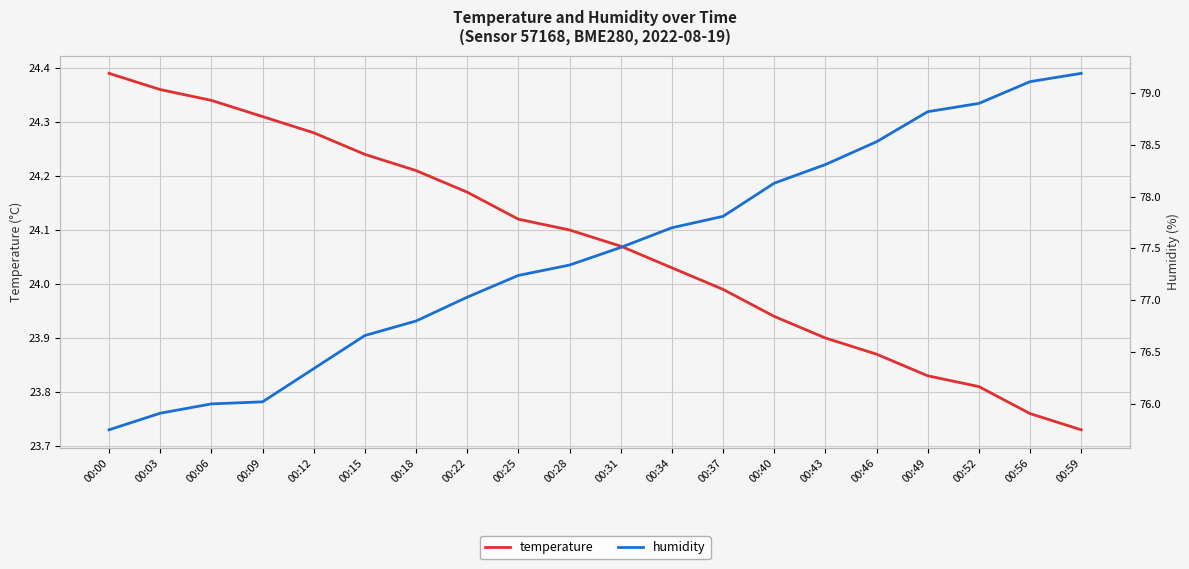

What is the spread (max minus min) of values at 00:18?

52.6